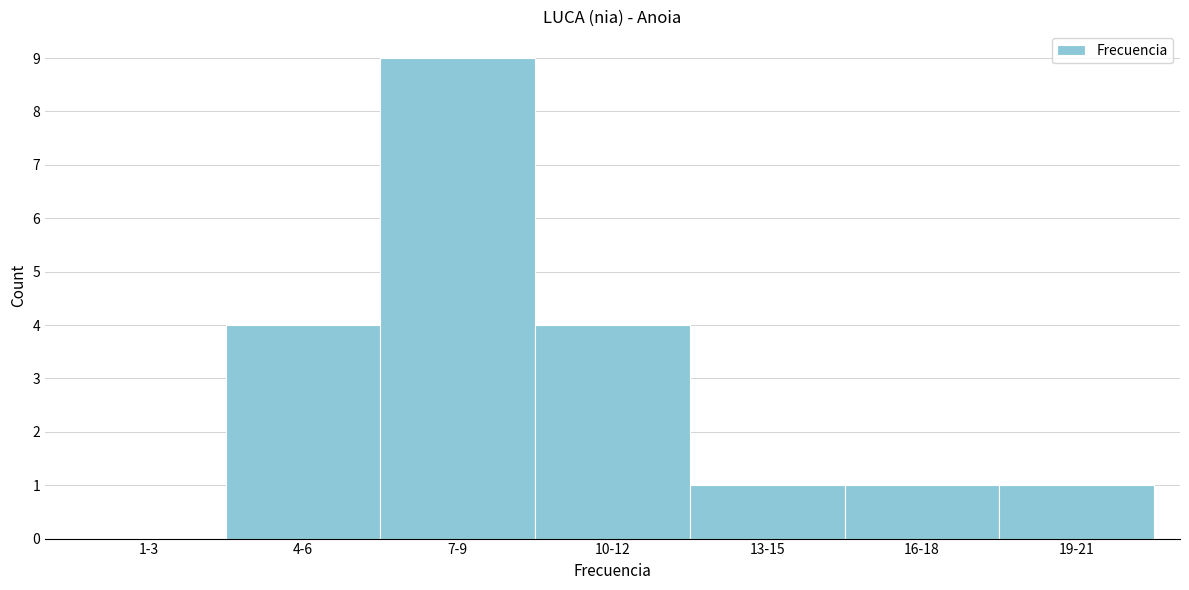

What is the sum of the values at 10-12 and 16-18?

5